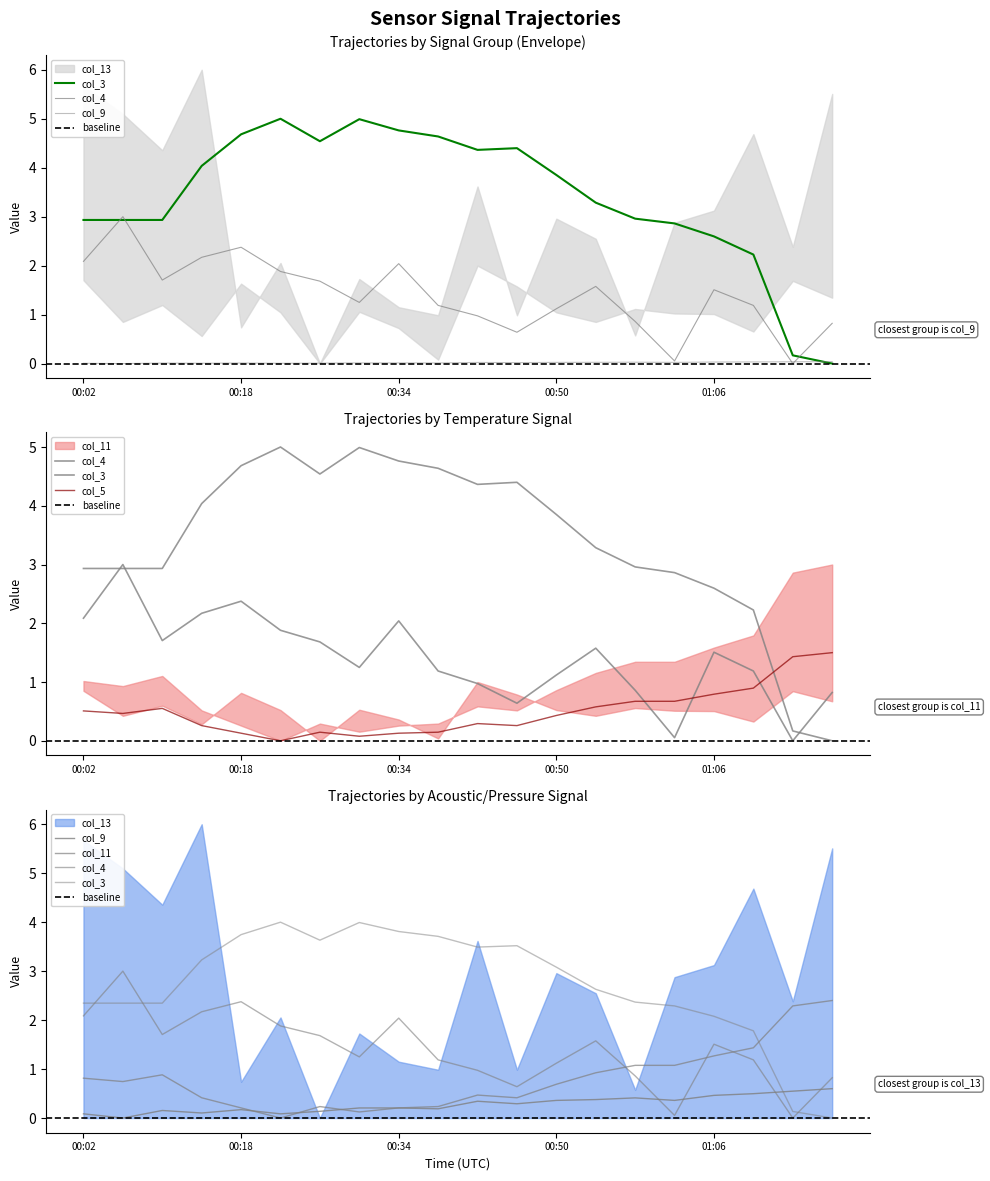

In col_3, how many points are higher than both neighbors (excluding endpoints)?

3